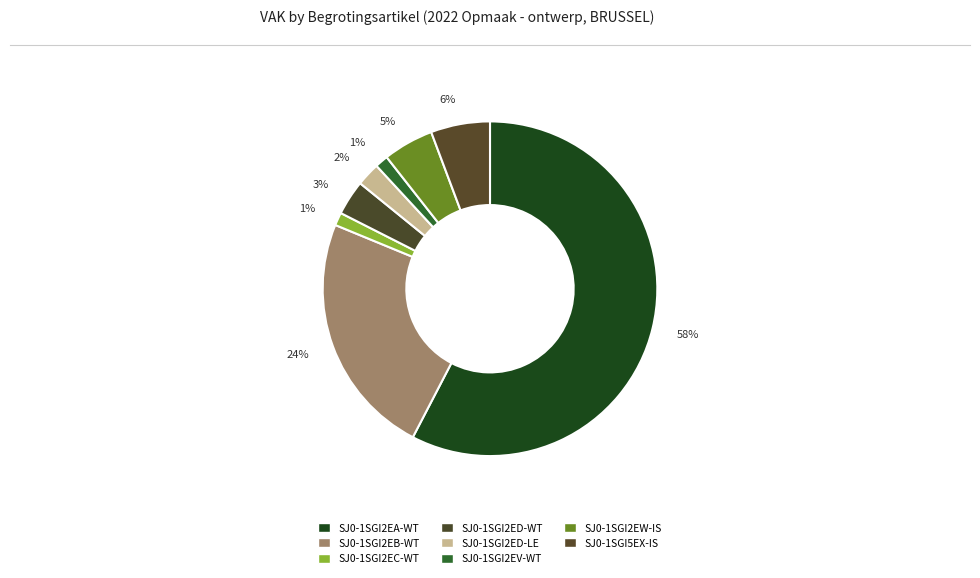

To the nearest percent, what portion does SJ0-1SGI2EC-WT represent?

1%